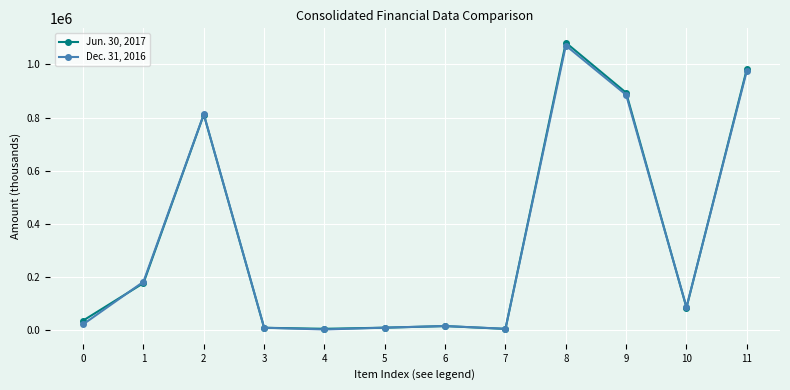

True or false: Dec. 31, 2016 has more than 2 points higher than both neighbors.

True